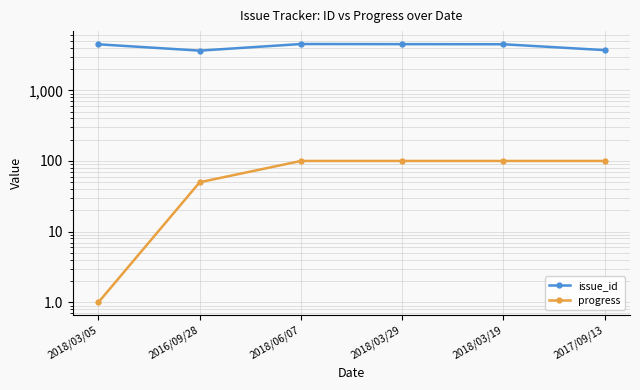

The value of issue_id at 2018/03/05 is 4477. True or false?

True